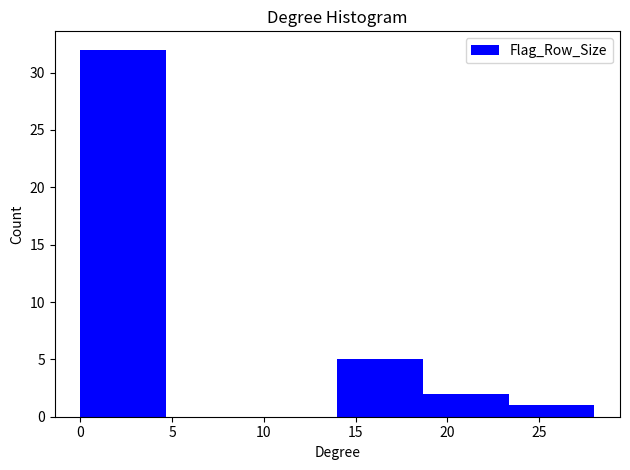

Reading left to right, list every bar in this chart as the range it spans on the x-axis followed by its height. Neither the bar edges nor the heights are printed on the chart, so give them approximately, as read against the axes.

0.0 to 4.5: 32
4.5 to 9.5: 0
9.5 to 14.0: 0
14.0 to 18.5: 5
18.5 to 23.5: 2
23.5 to 28.0: 1